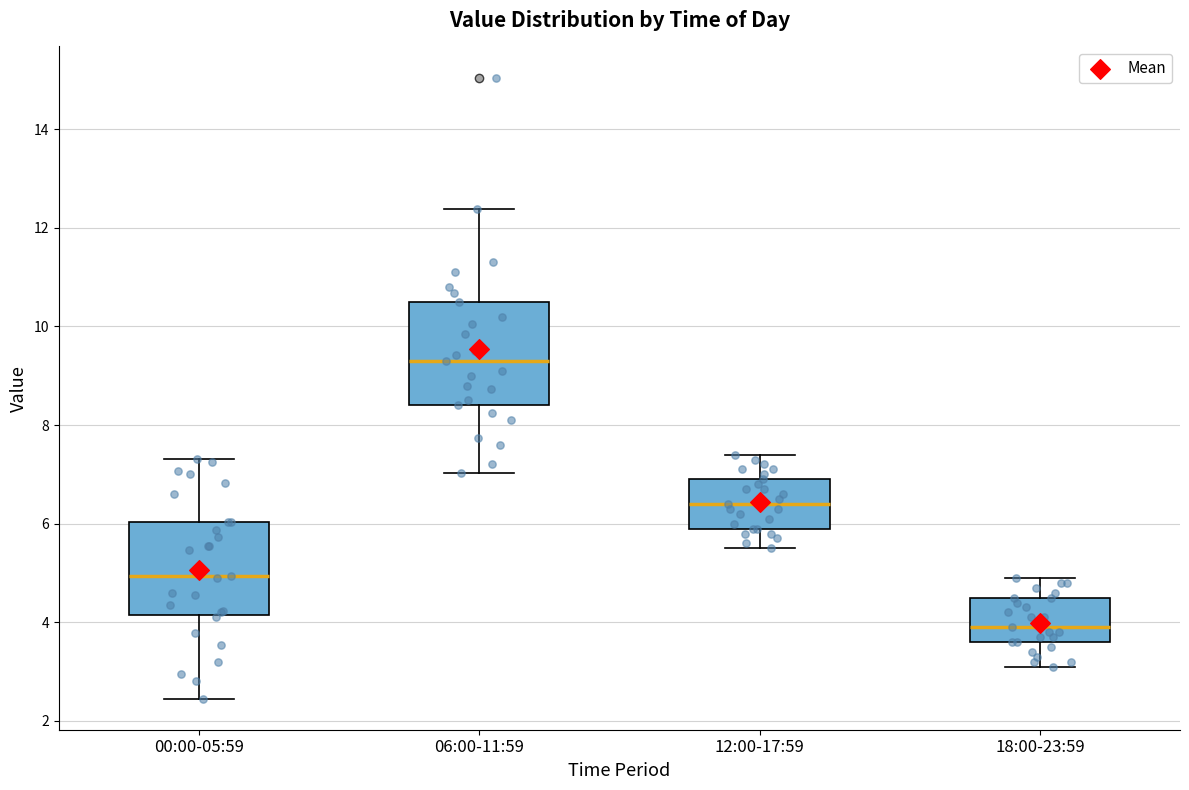

Comparing the boxes themselves (not the whiskers), which one is the tallest?

06:00-11:59